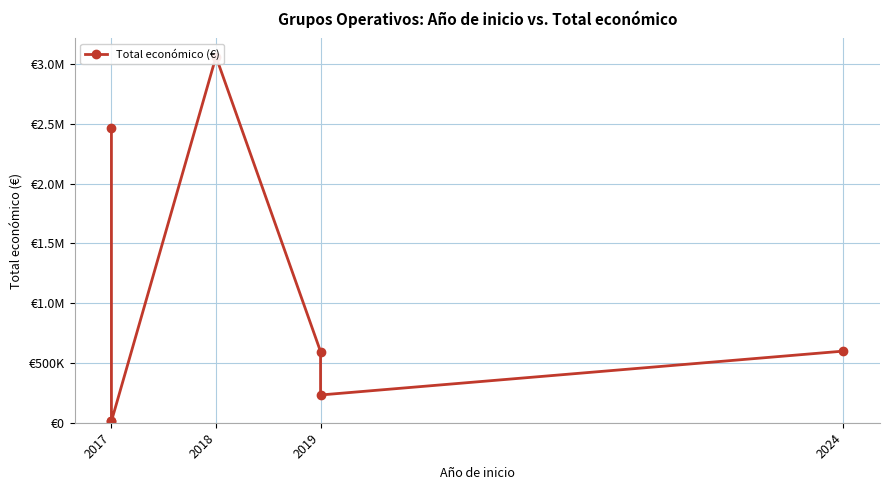

Is it true that the value at 2017 is 1170443?

False